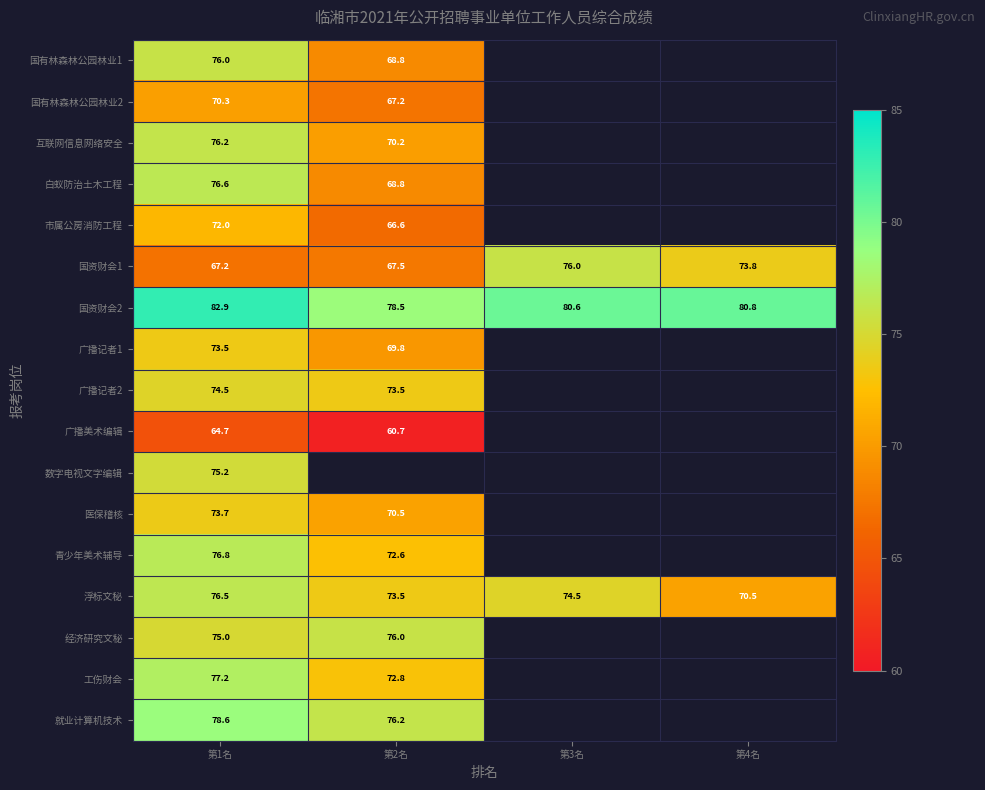

What is the sum of all 浮标文秘 values?

295.0